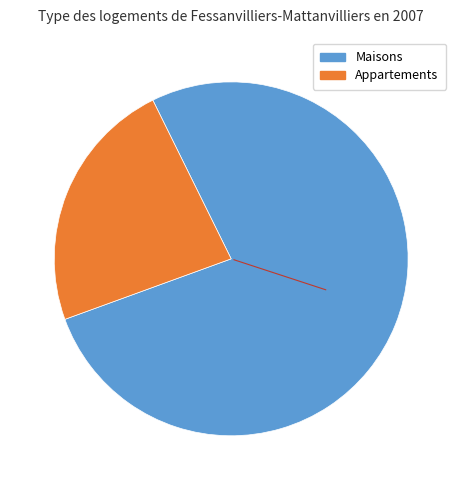

How many slices are in this pie chart?

2